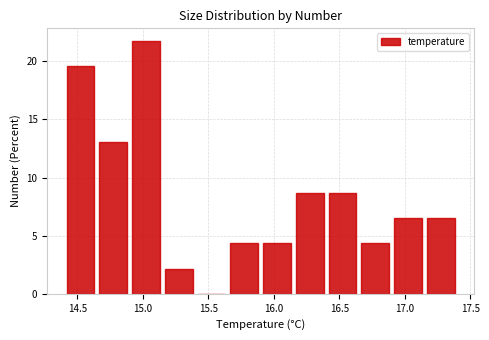

Which range on the x-axis has the tallest bar?

14.90 to 15.15